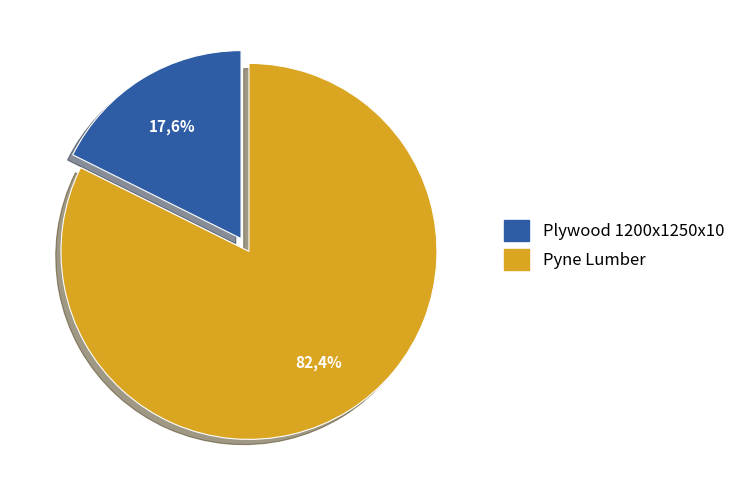

Count the number of slices in the pie.

2